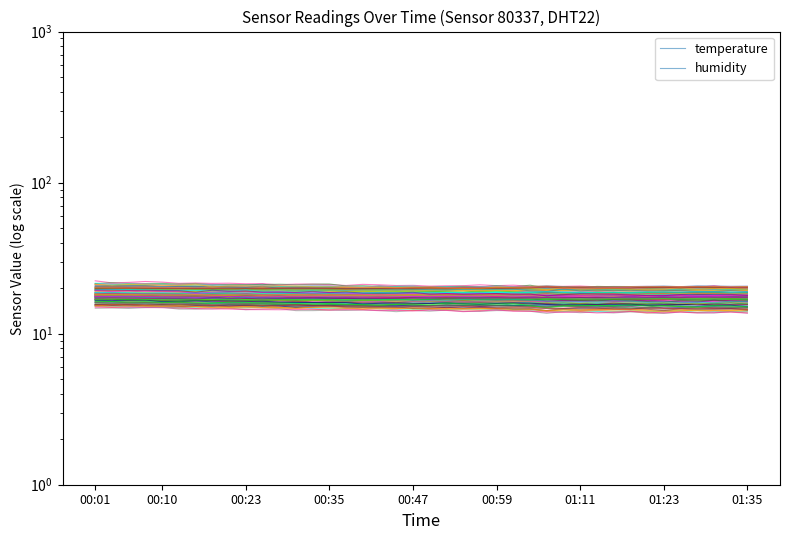

The temperature series shows 17.2 at 00:47. True or false?

True